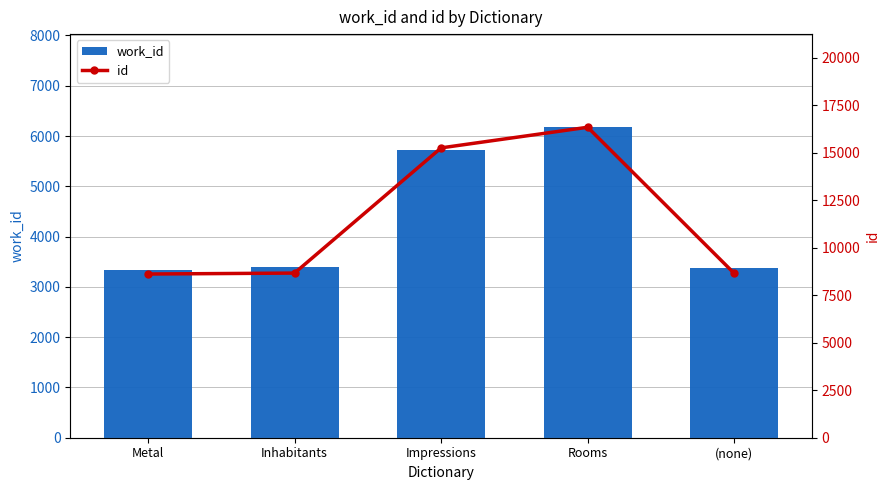

What is the sum of all id values?

57538